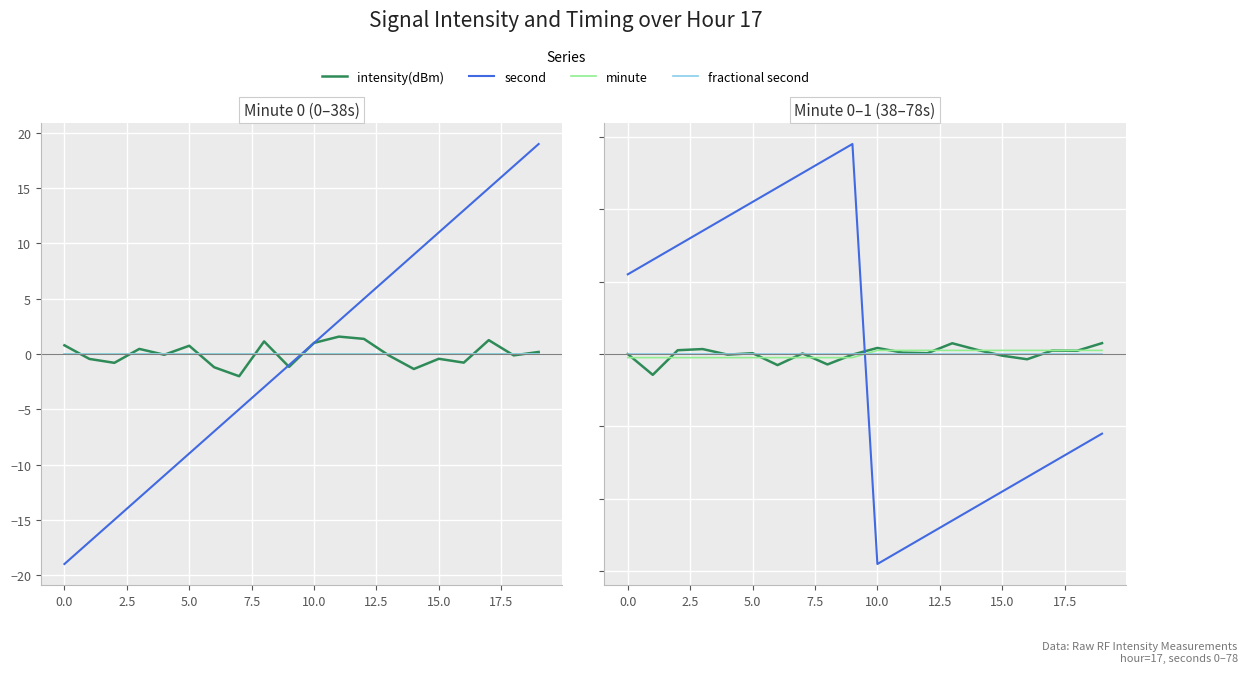

The minute series shows 0.5 at 14. True or false?

True